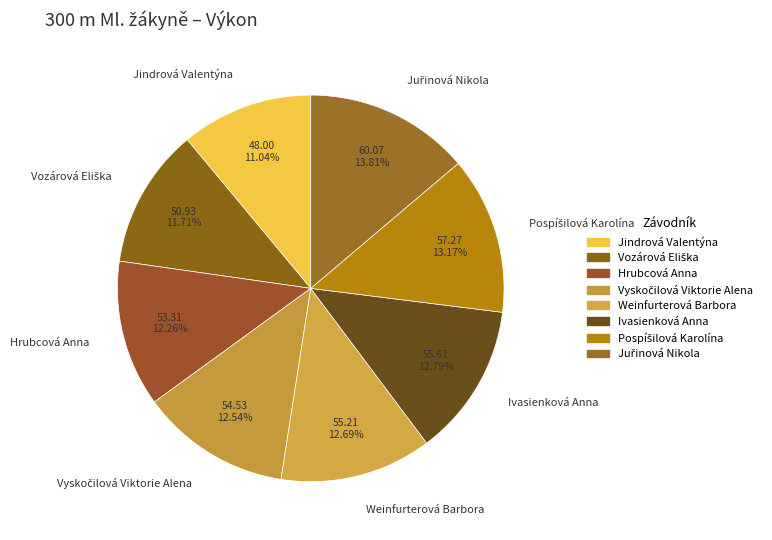

Does Hrubcová Anna account for over 50% of the chart?

No